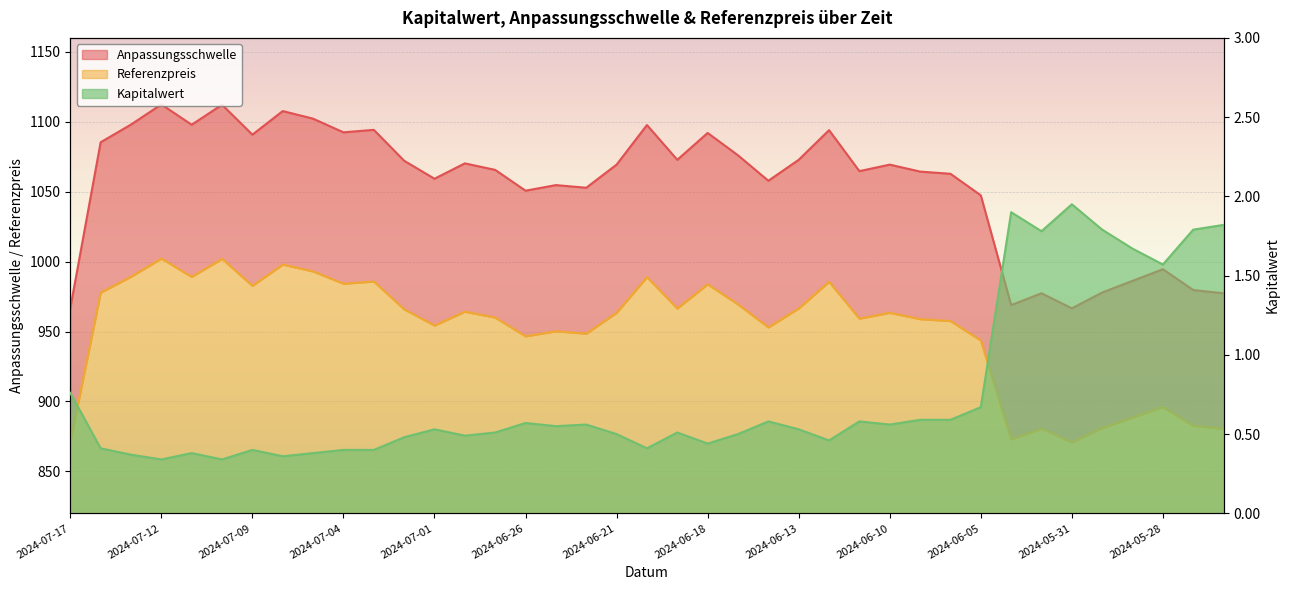

In Anpassungsschwelle, how many points are higher than both neighbors (excluding endpoints)?

12